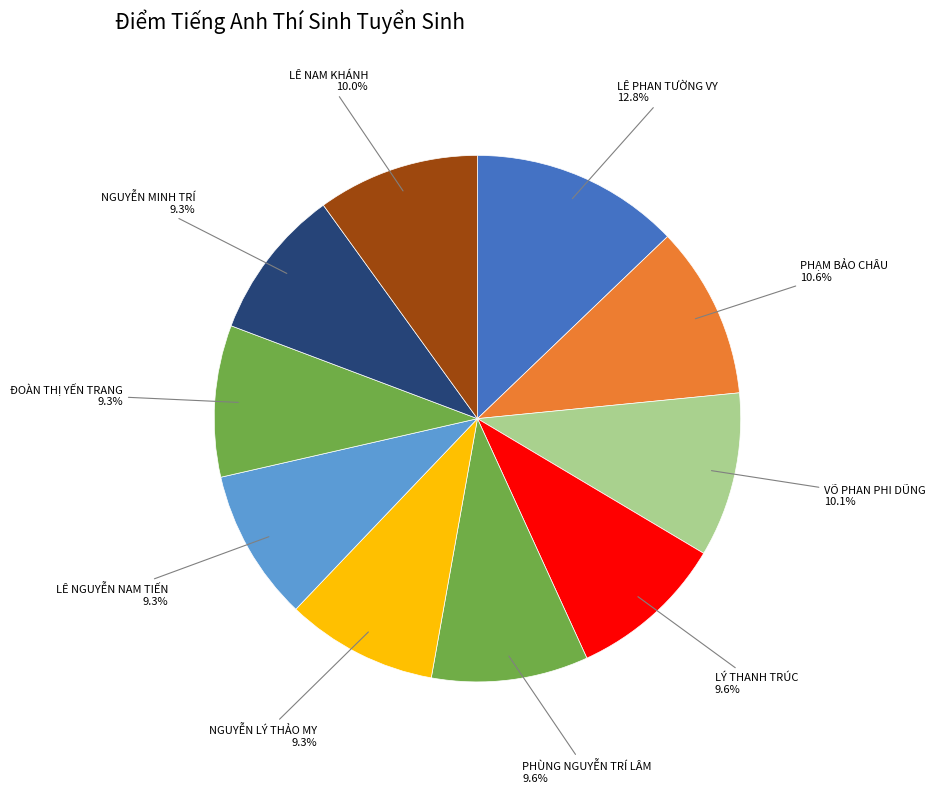

Does any single category account for the majority?

No